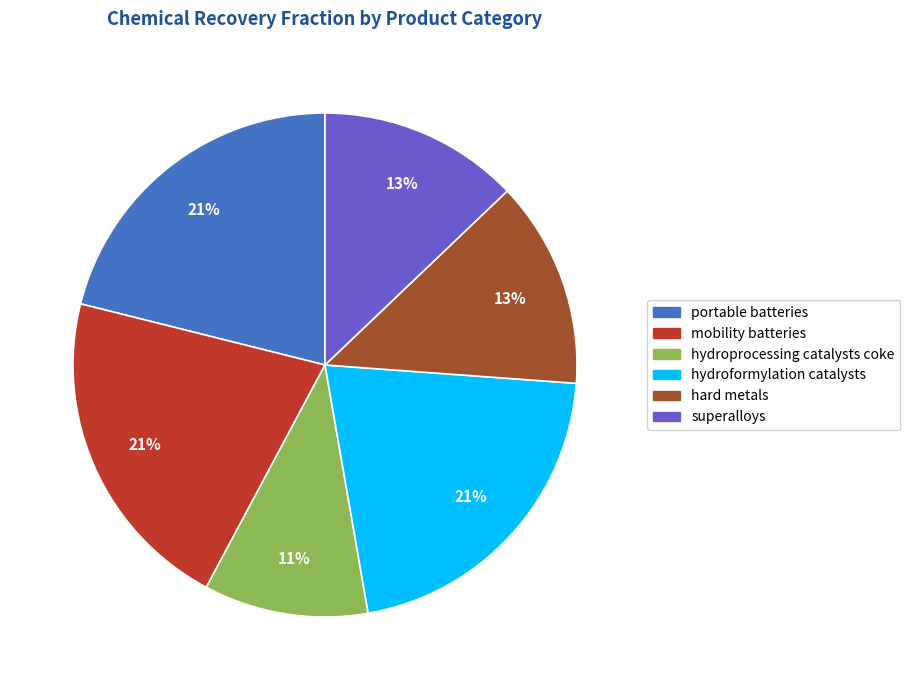

Is there any slice that represents more than half of the pie?

No